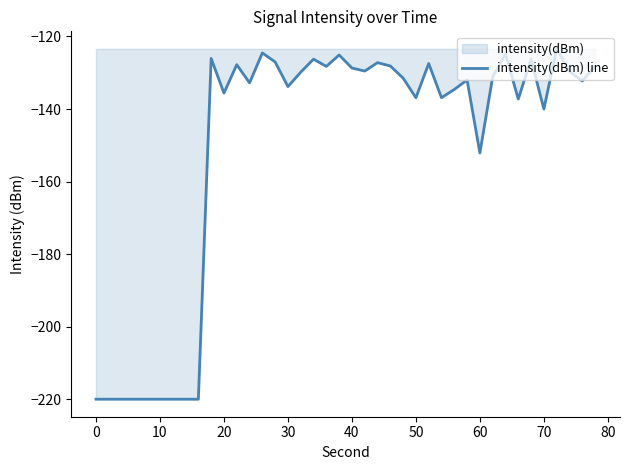

What is the greatest value displayed?

-123.4